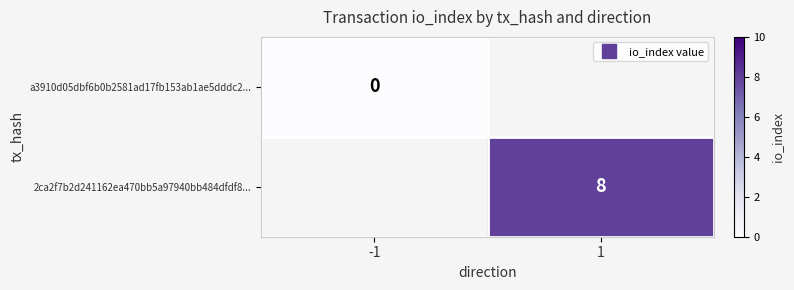

Is the value of a3910d05dbf6b0b2581ad17fb153ab1ae5dddc2... at -1 greater than the value of 2ca2f7b2d241162ea470bb5a97940bb484dfdf8... at 1?

No